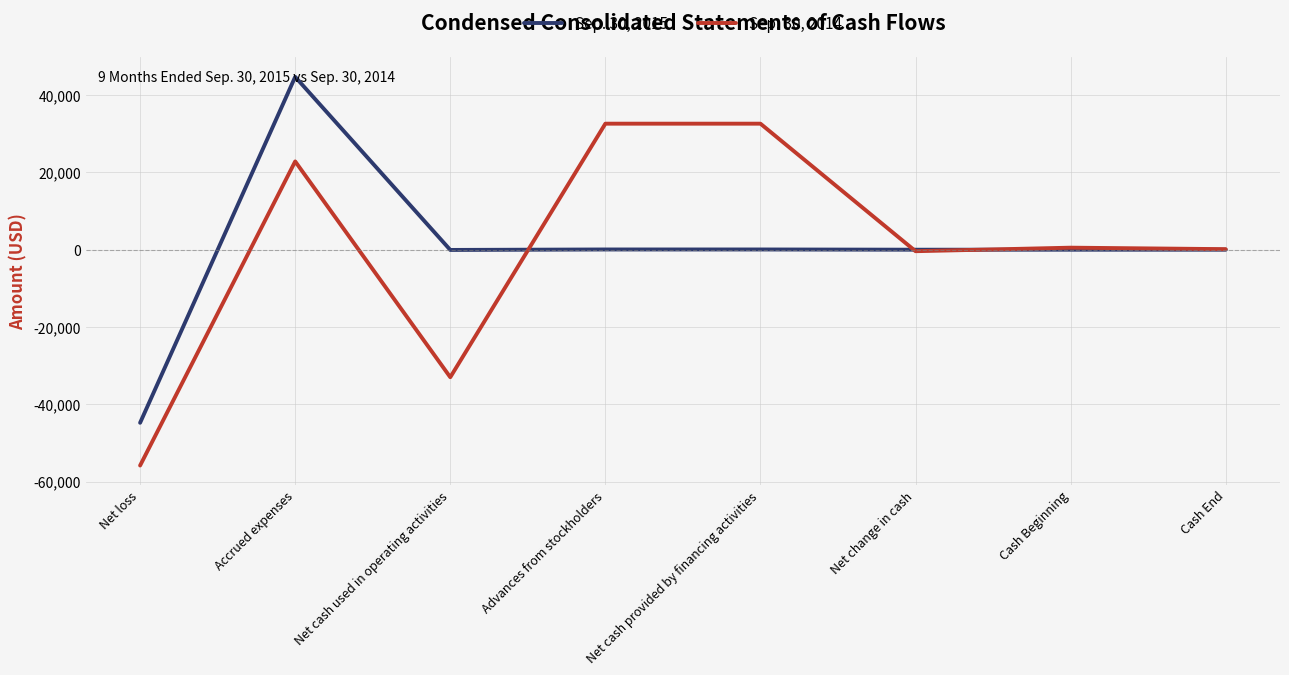

List the series in order of their peak value, highest first.

Sep. 30, 2015, Sep. 30, 2014